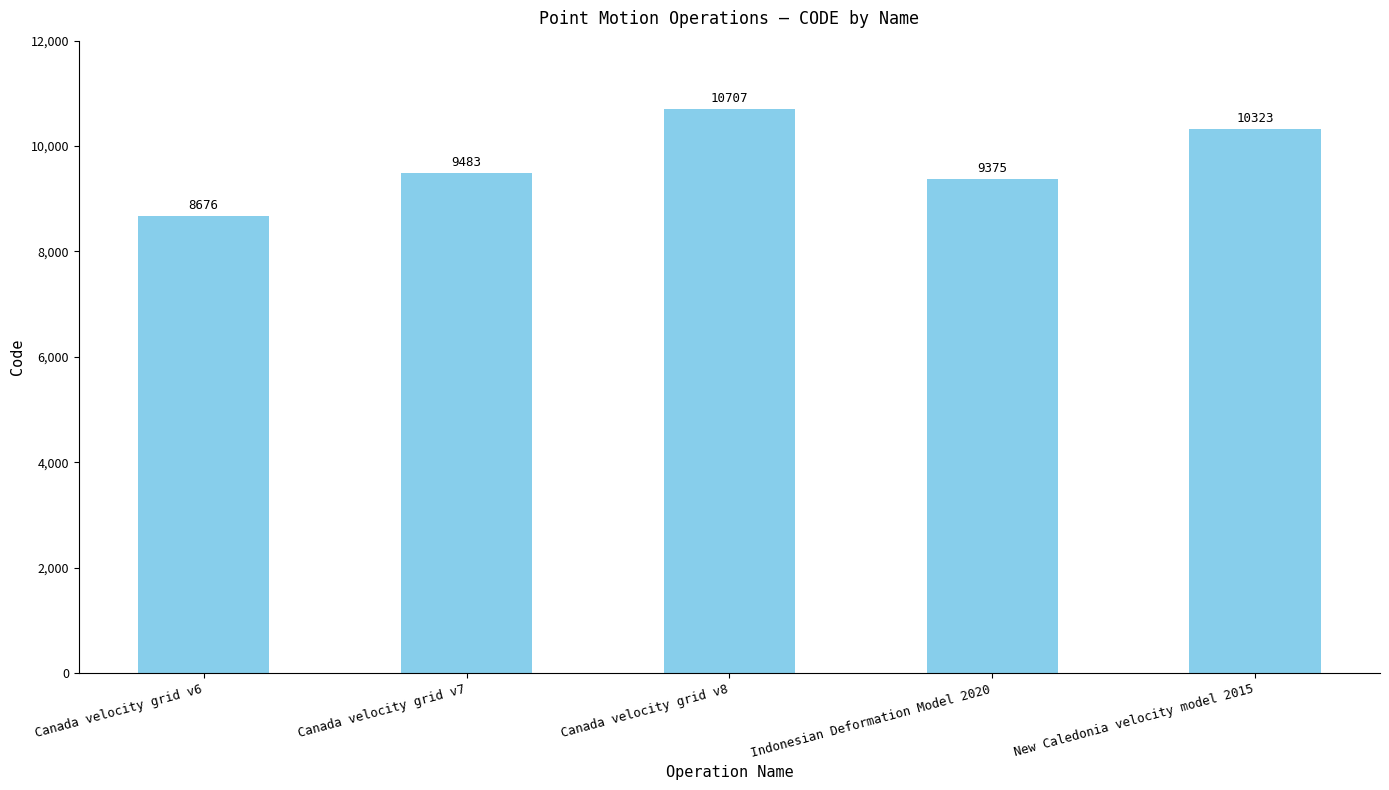

What is the sum of all values?

48564